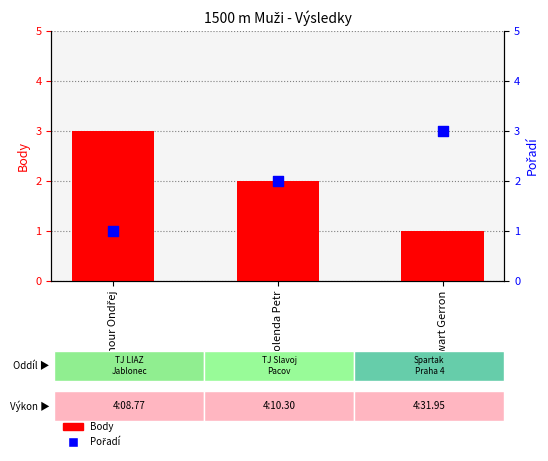

What are all the series names shown in the legend?

Body, Pořadí